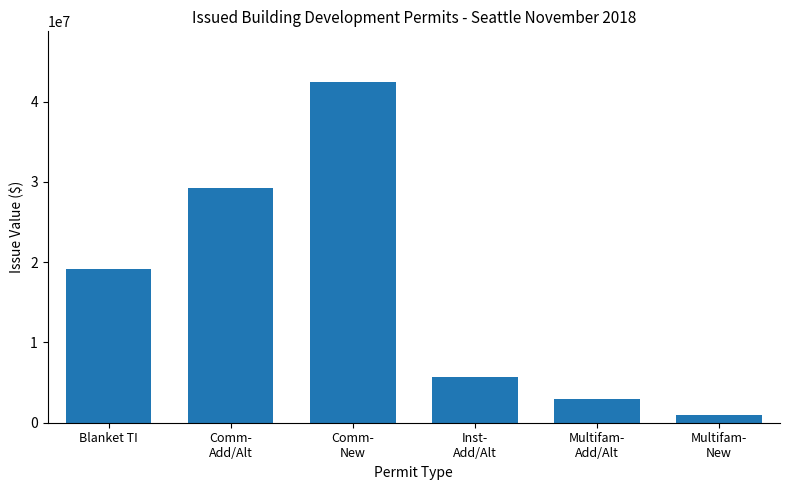

At which category does the chart reach its minimum across all series?

Multifam-
New